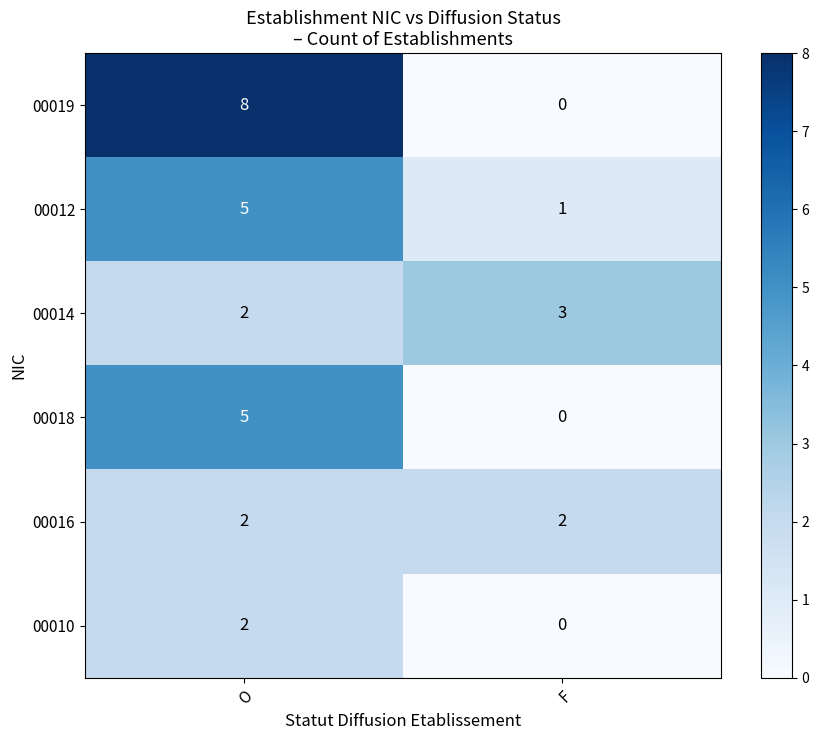

What is the total value across all series at F?

6